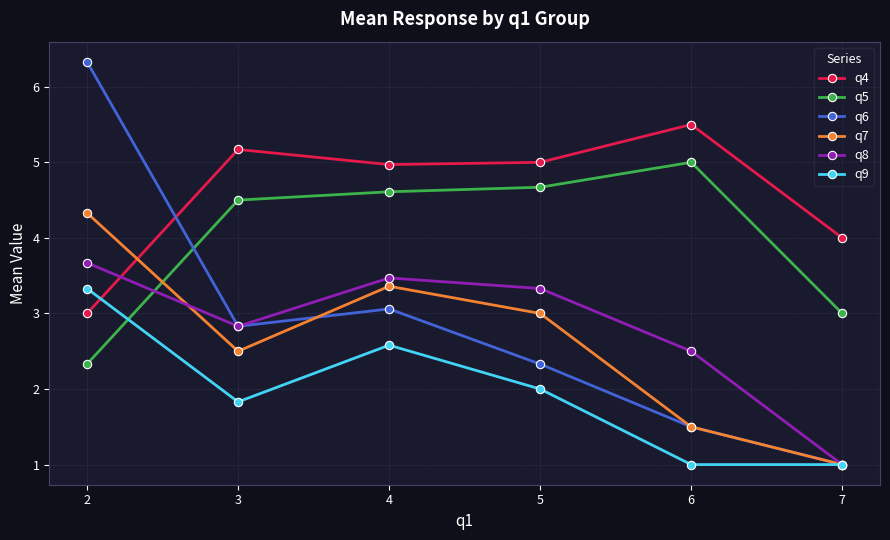

Does the chart have visible grid lines?

Yes